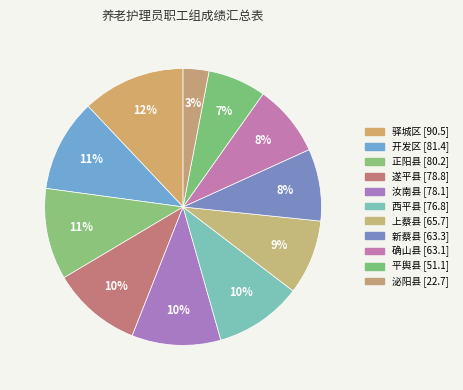

How many slices are in this pie chart?

11